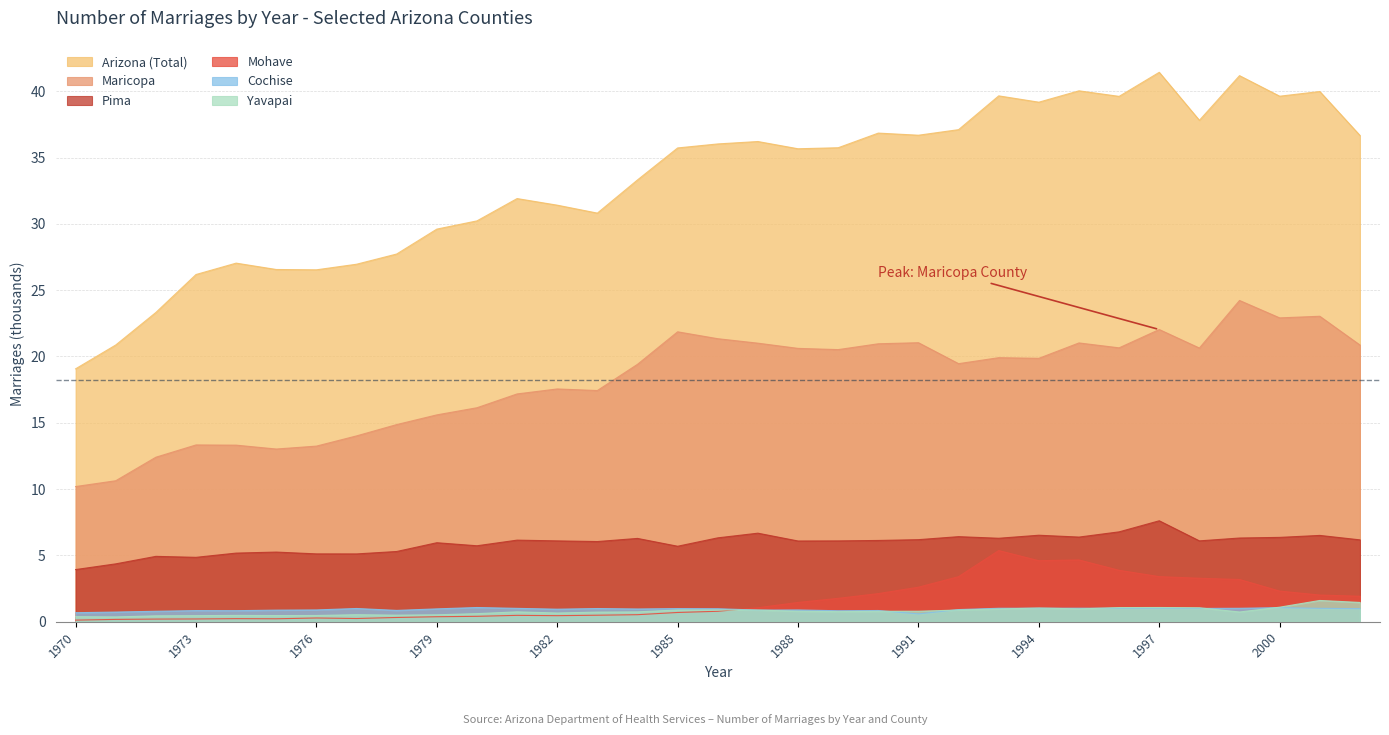

True or false: Arizona (Total) has more than 0 interior local peaks.

True